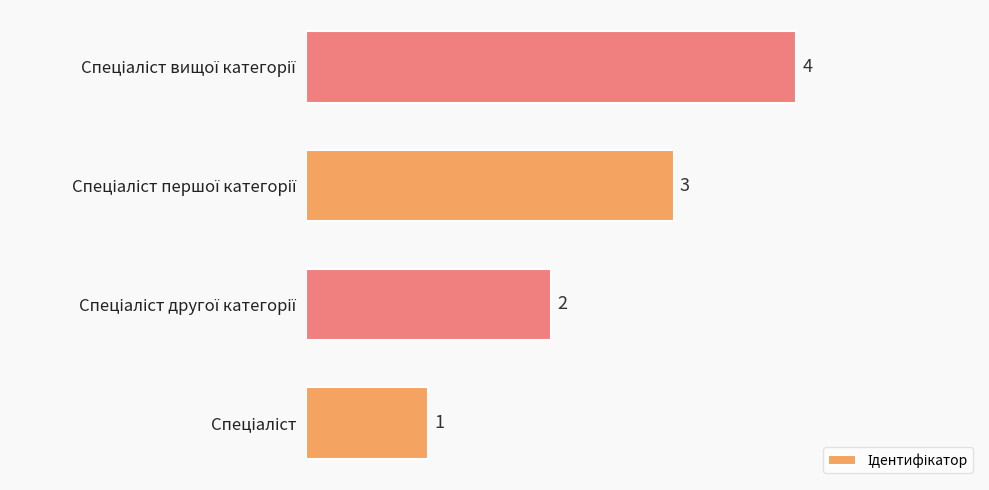

What is the sum of all values?

10